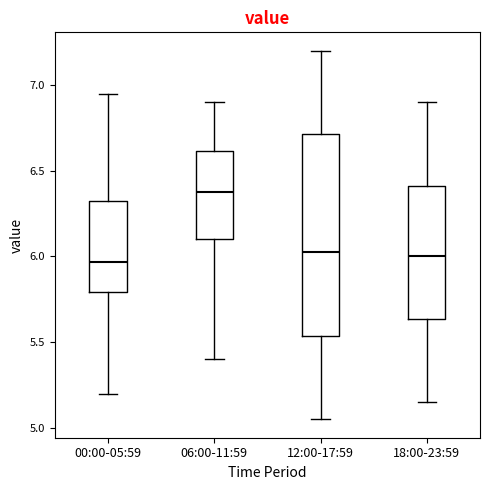

Reading left to right, read every box against the y-axis: the position of its median line, the range the box covers, and the ends of its whiskers. The values are not printed on the chart, so give them approximately, as read against the axis.

00:00-05:59: median 5.95, box 5.80 to 6.35, whiskers 5.20 to 6.95
06:00-11:59: median 6.40, box 6.10 to 6.60, whiskers 5.40 to 6.90
12:00-17:59: median 6.05, box 5.55 to 6.70, whiskers 5.05 to 7.20
18:00-23:59: median 6.00, box 5.65 to 6.40, whiskers 5.15 to 6.90